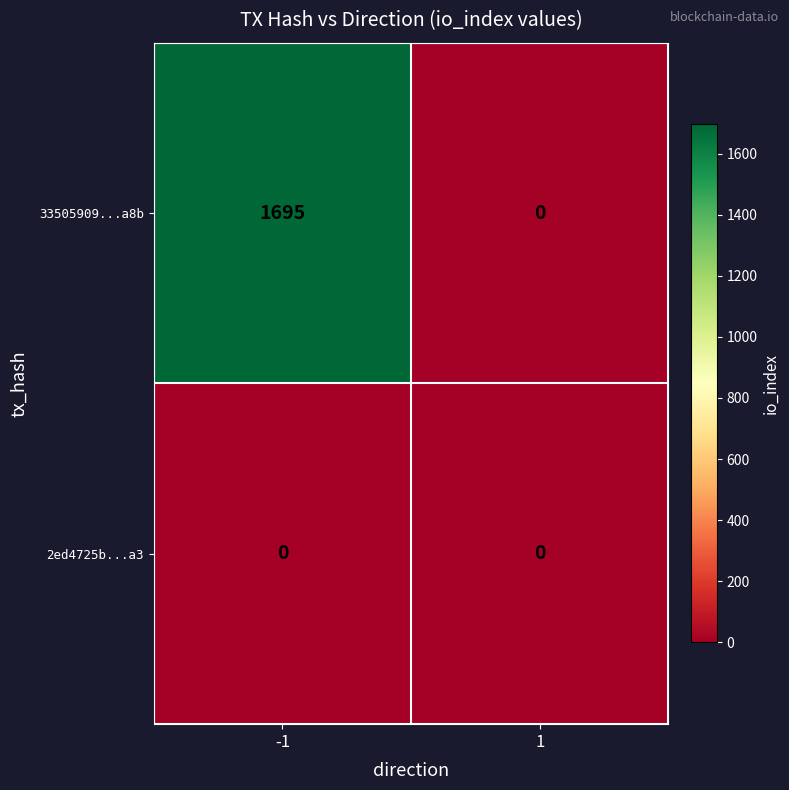

Is the value of 2ed4725b...a3 at 1 greater than the value of 33505909...a8b at -1?

No